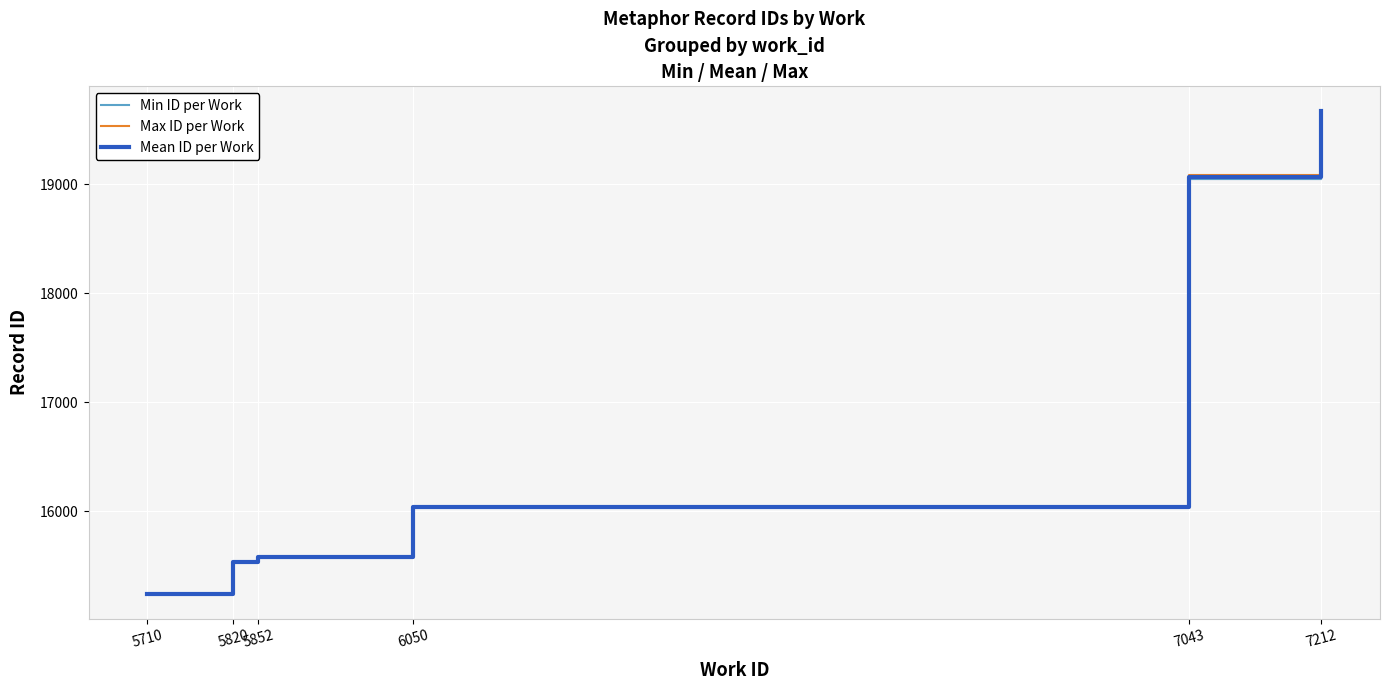

At which category does the chart reach its minimum across all series?

5710